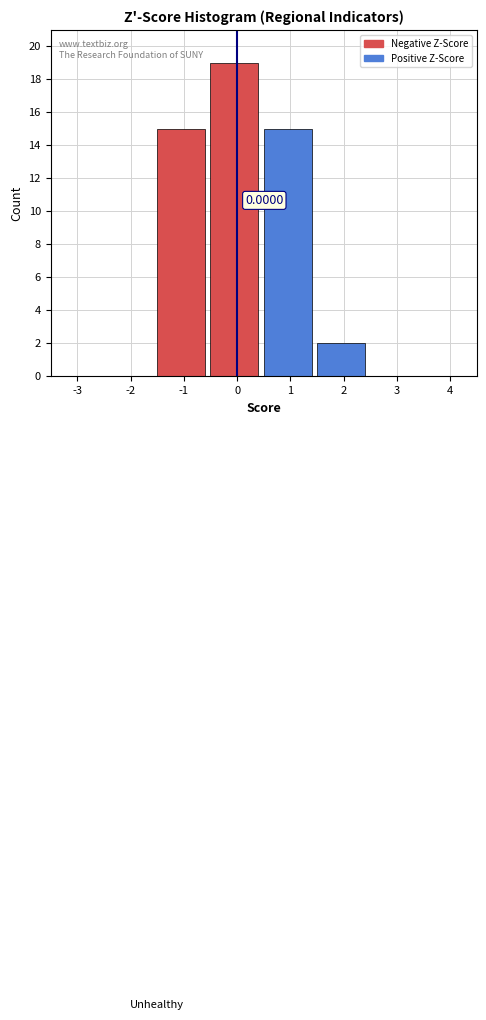

Which range on the x-axis has the tallest bar?

-0.5 to 0.5